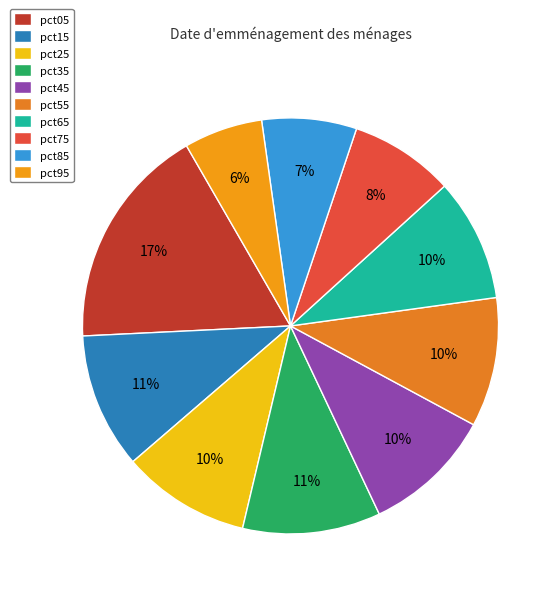

Which slice is the largest?

pct05